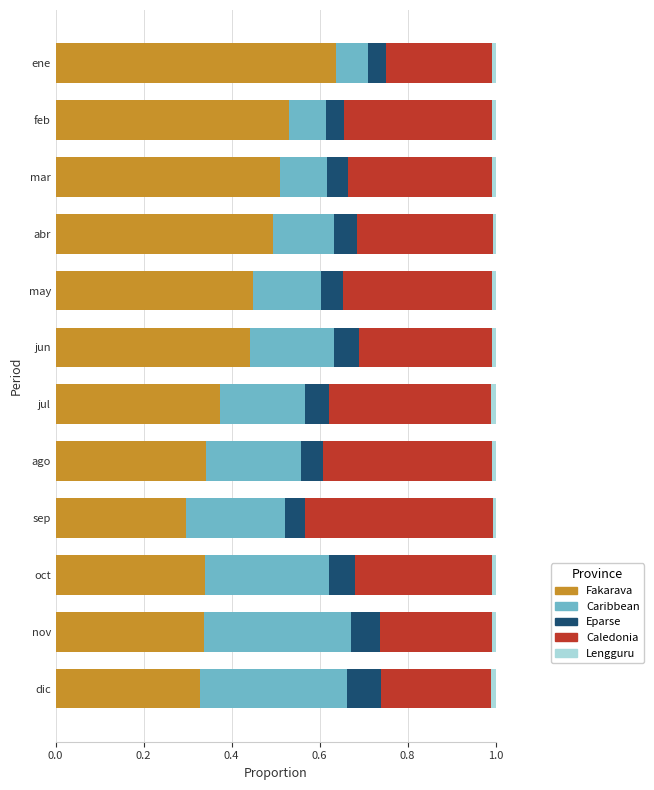

The Fakarava series shows 0.3 at oct. True or false?

True